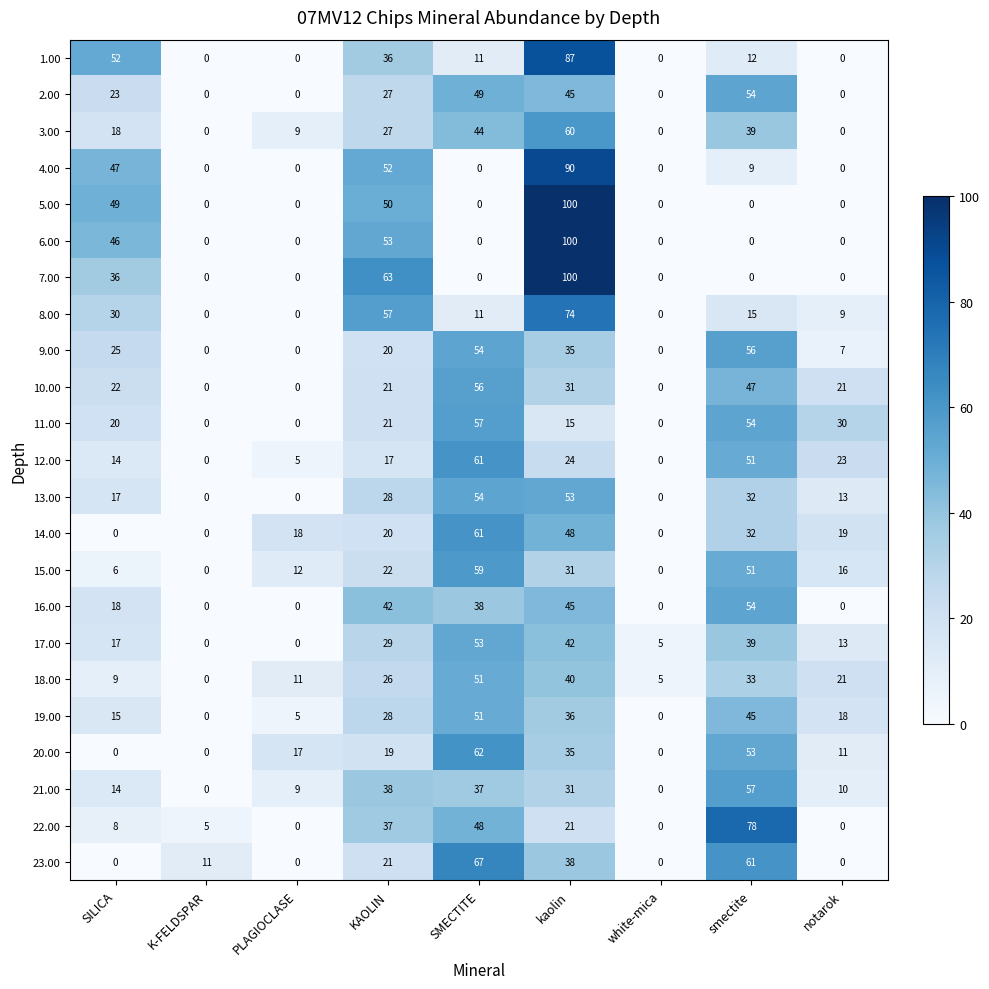

What is the spread (max minus min) of values at KAOLIN?

46